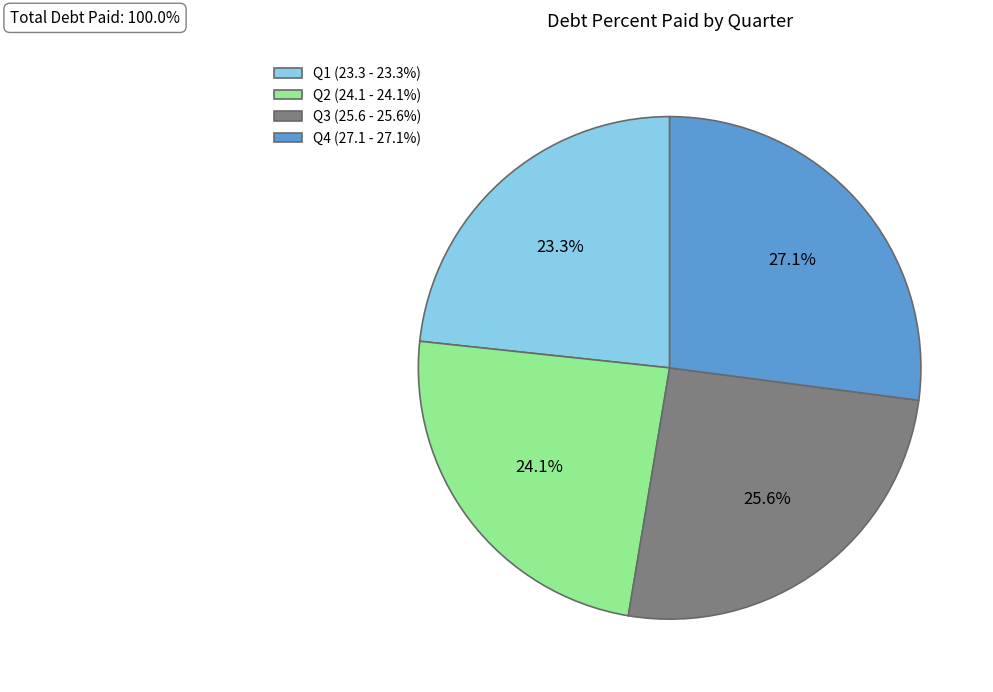

Which category has the biggest portion of the pie?

Q4